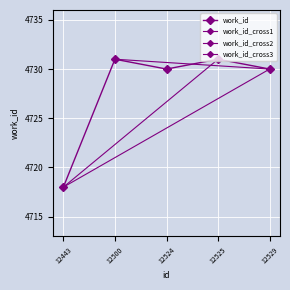

Rank the categories by value from lowest to highest.

12443, 12524, 12529, 12500, 12525